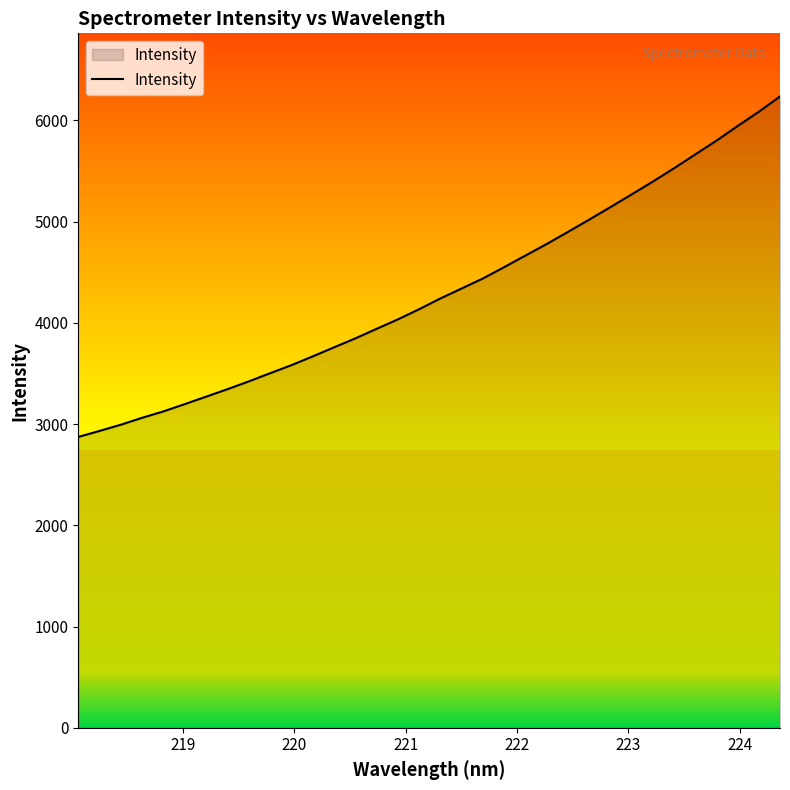

What is the maximum value shown in the chart?

6236.5